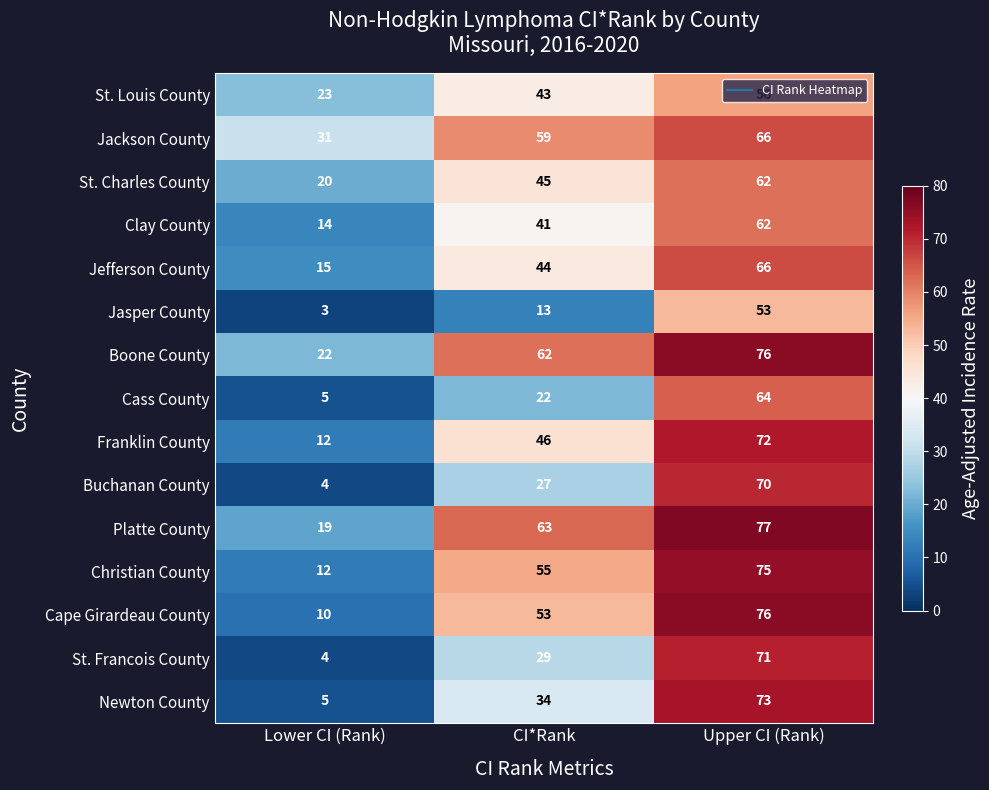

Which category has the lowest value across all series?

Lower CI (Rank)